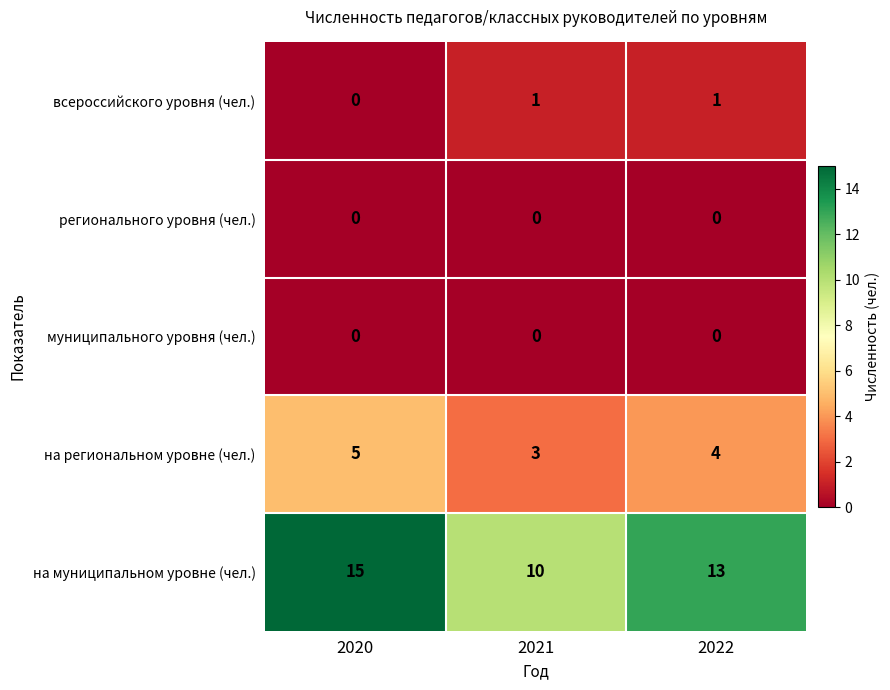

Where does the на региональном уровне (чел.) series first go above 4?

2020